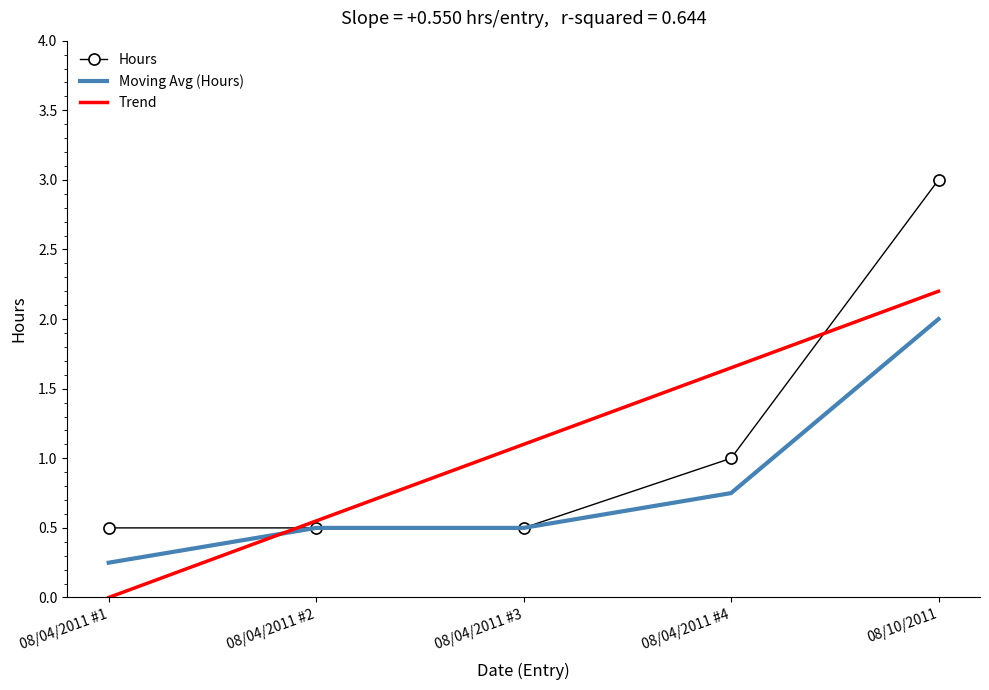

Is it true that Trend equals 0.5 at 08/04/2011 #3?

False